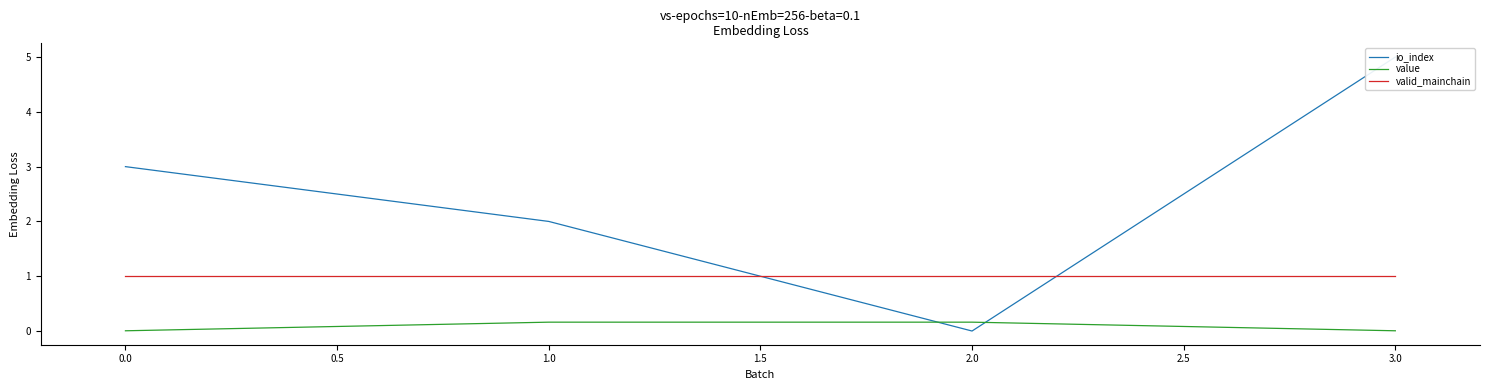

Reading right to left, list all the values displayed in this chart.

io_index: 5.0	0.0	2.0	3.0
value: 0.0	0.2	0.2	0.0
valid_mainchain: 1.0	1.0	1.0	1.0